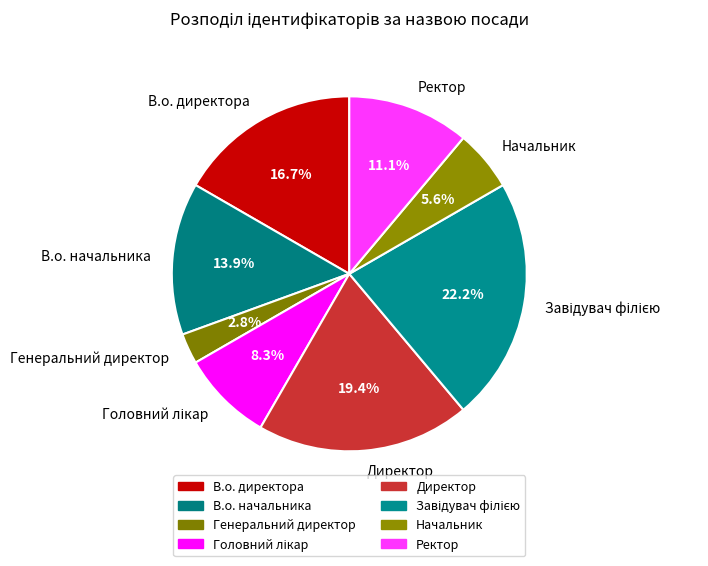

How many segments does this pie chart have?

8